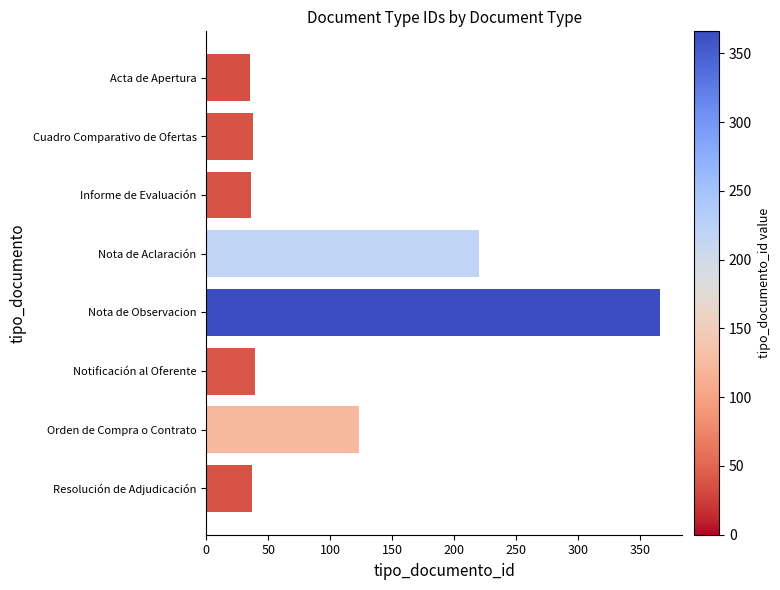

Between Nota de Observacion and Informe de Evaluación, which is larger?

Nota de Observacion